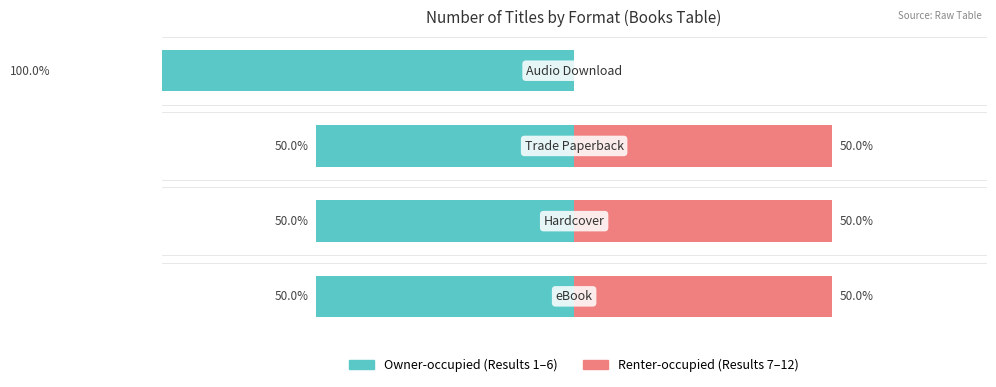

How many data points in Owner-occupied are less than -50?

1